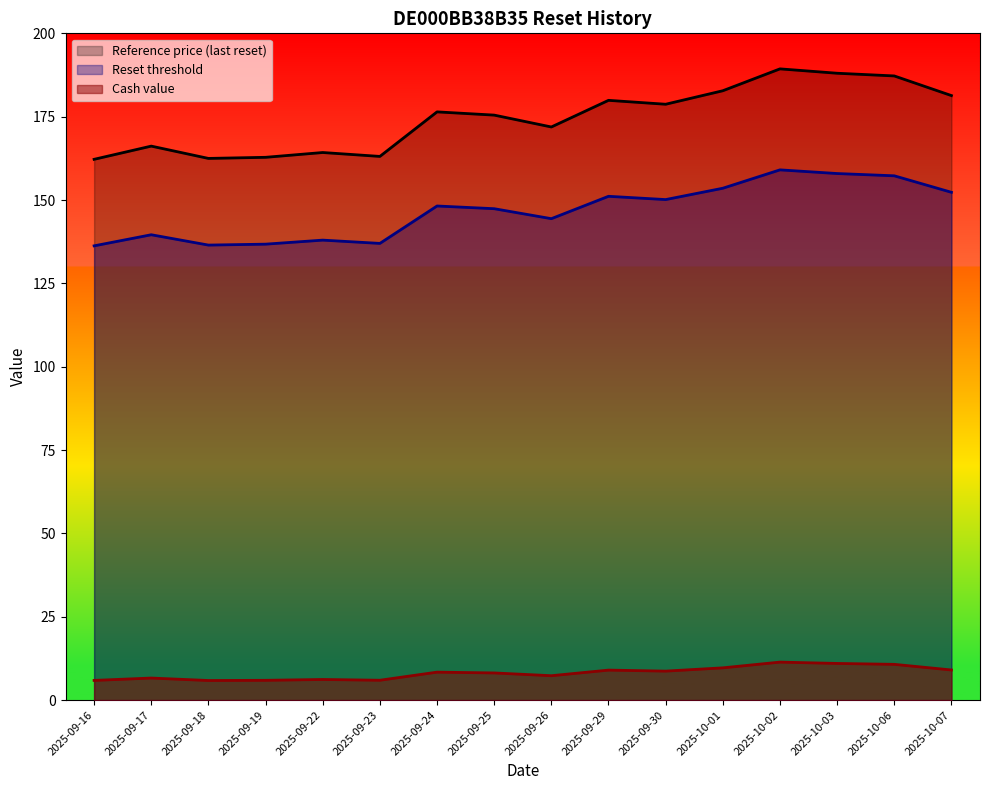

True or false: Reference price and Reset threshold intersect in this chart.

False